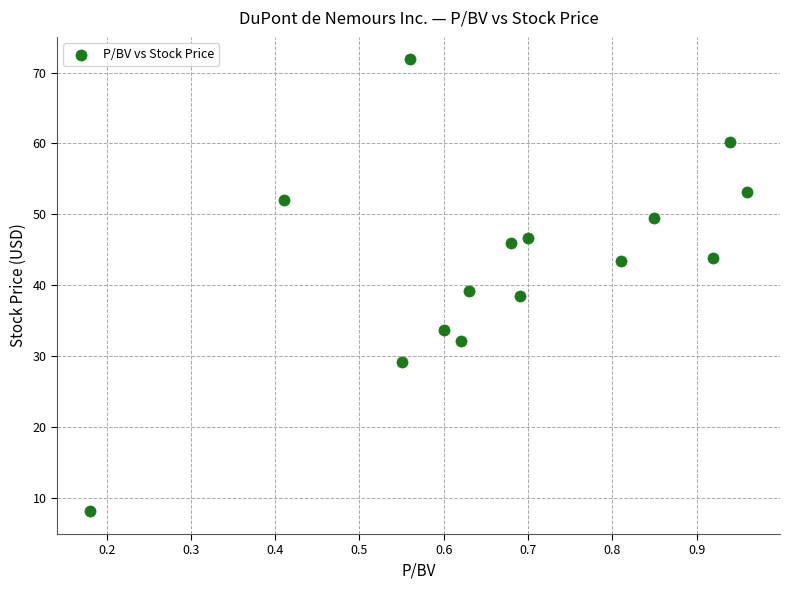

What is the range of X values (max minus min)?

0.8